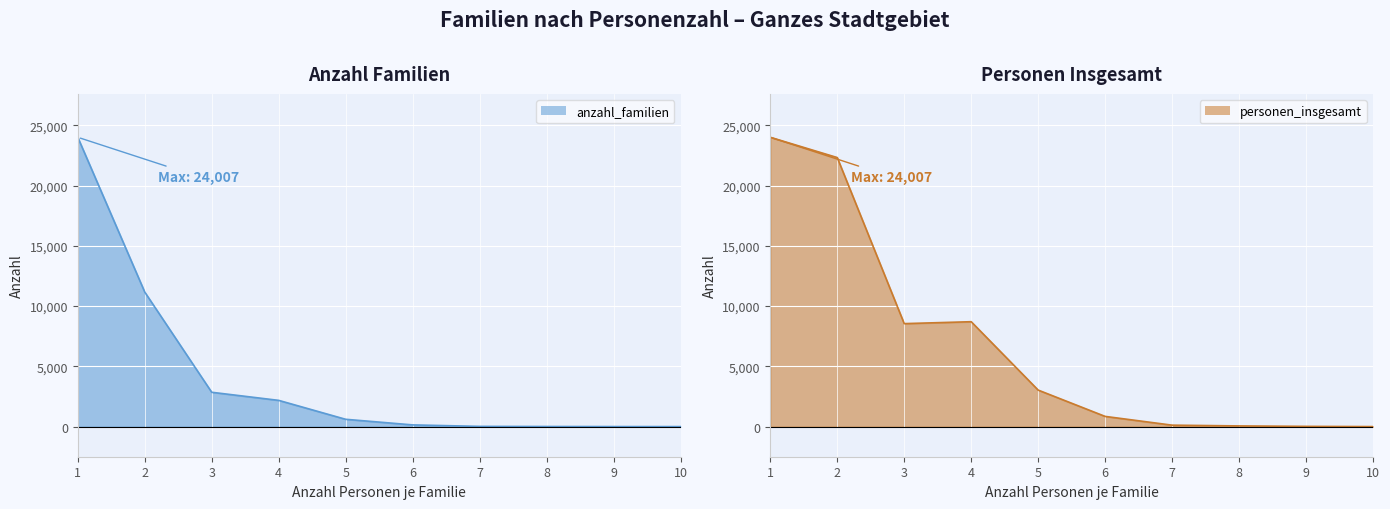

At 5, list the series in order from largest to smallest.

personen_insgesamt line, anzahl_familien line